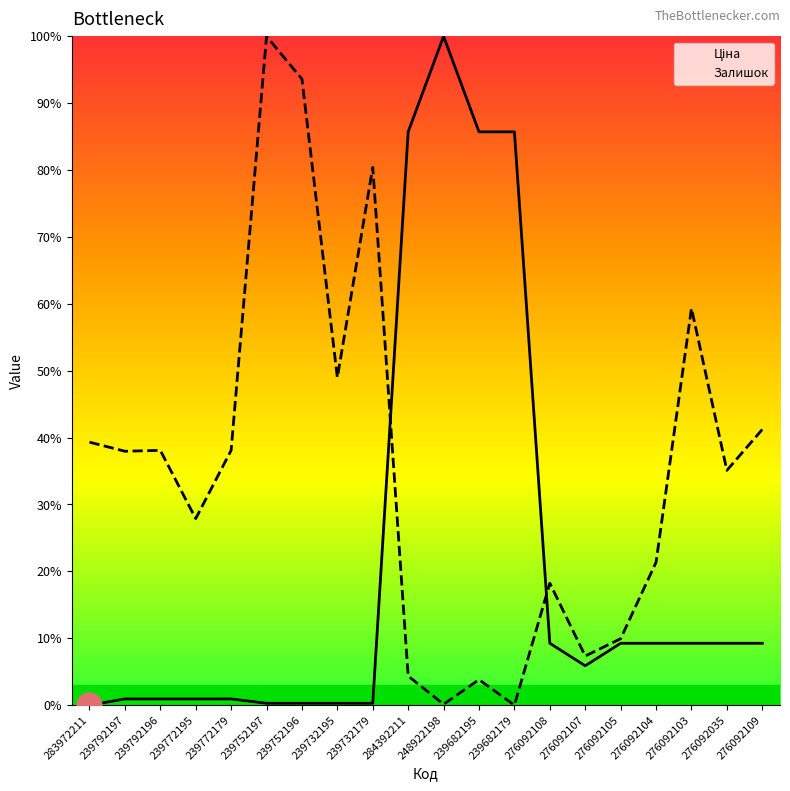

Between which two adjacent categories do Залишок and Ціна first intersect?

239732179 and 284392211